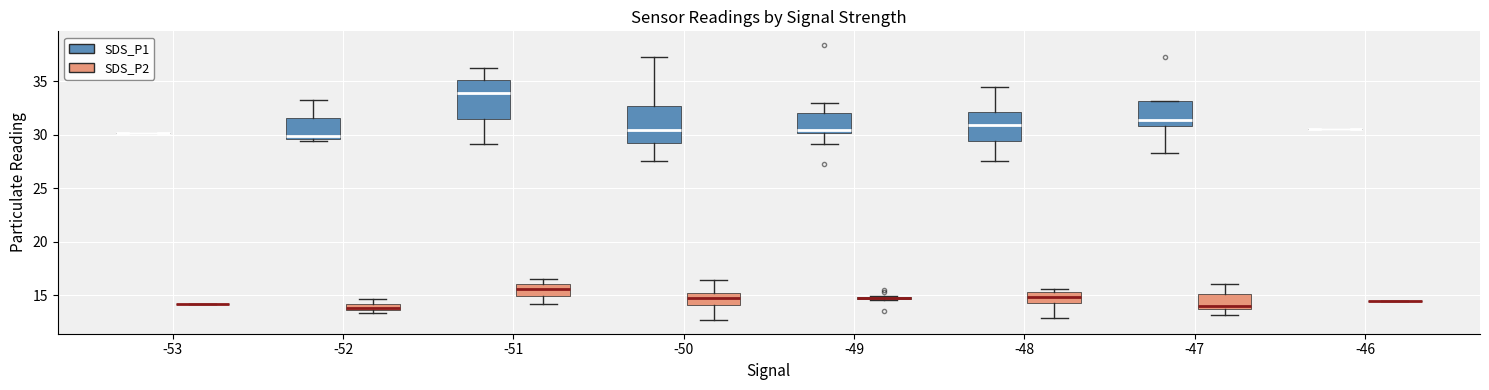

Where does the lower whisker of the box for -47 (SDS_P1) end on the y-axis? The values are not printed on the chart, so give them approximately, as read against the axis.

28.5